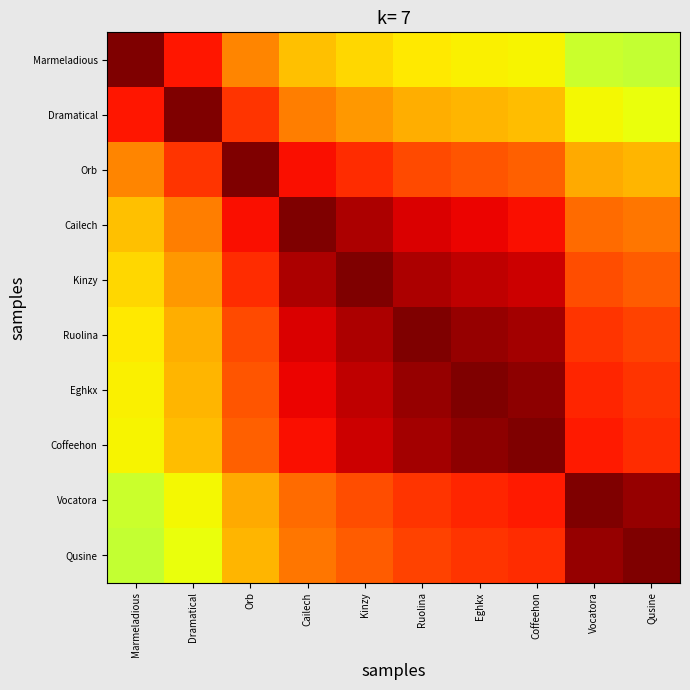

How many distinct data groups are displayed?

10